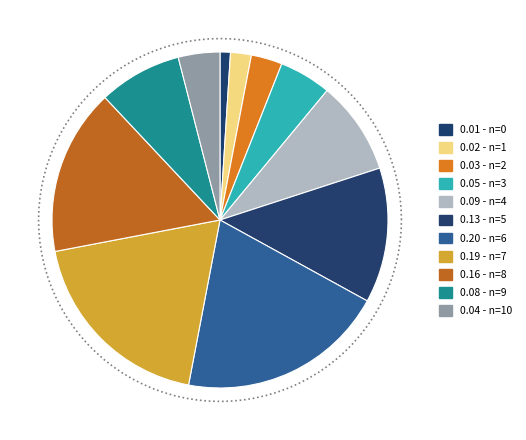

Which slice is the largest?

6